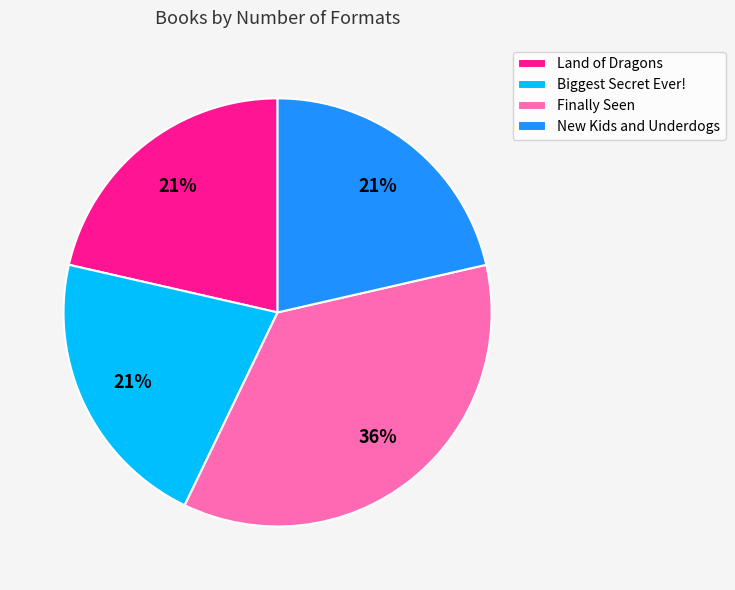

What percentage is the Land of Dragons slice, to the nearest percent?

21%